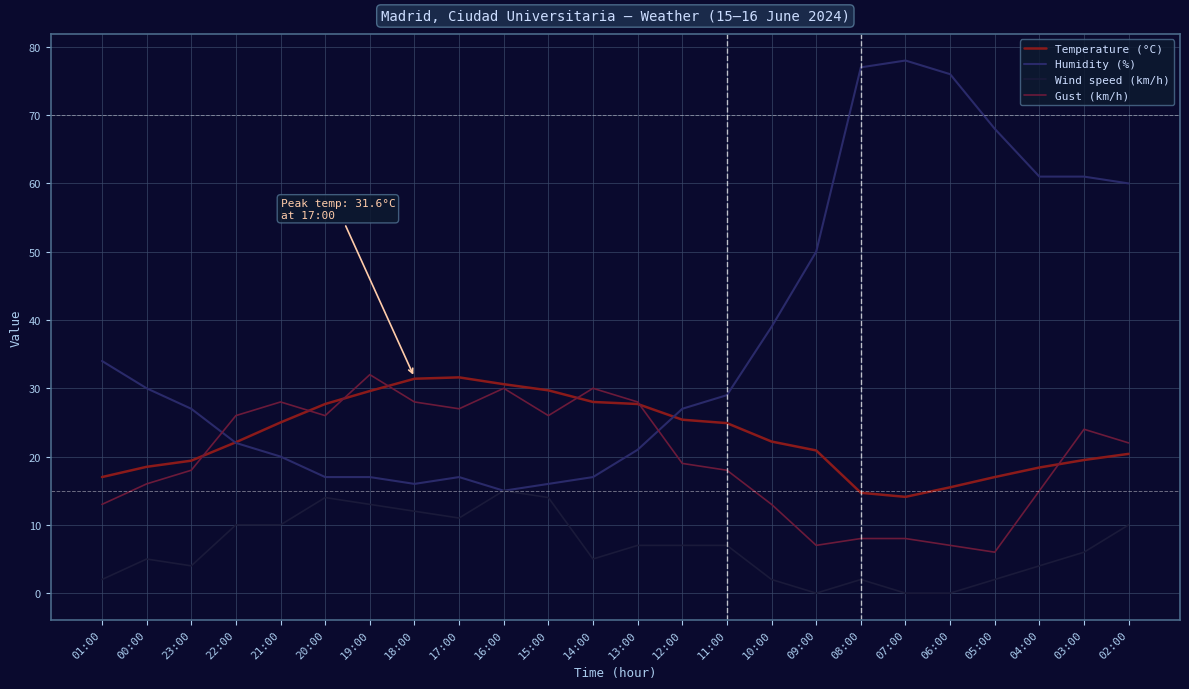

What is the difference between the Gust (km/h) values at 04:00 and 07:00?

7.0